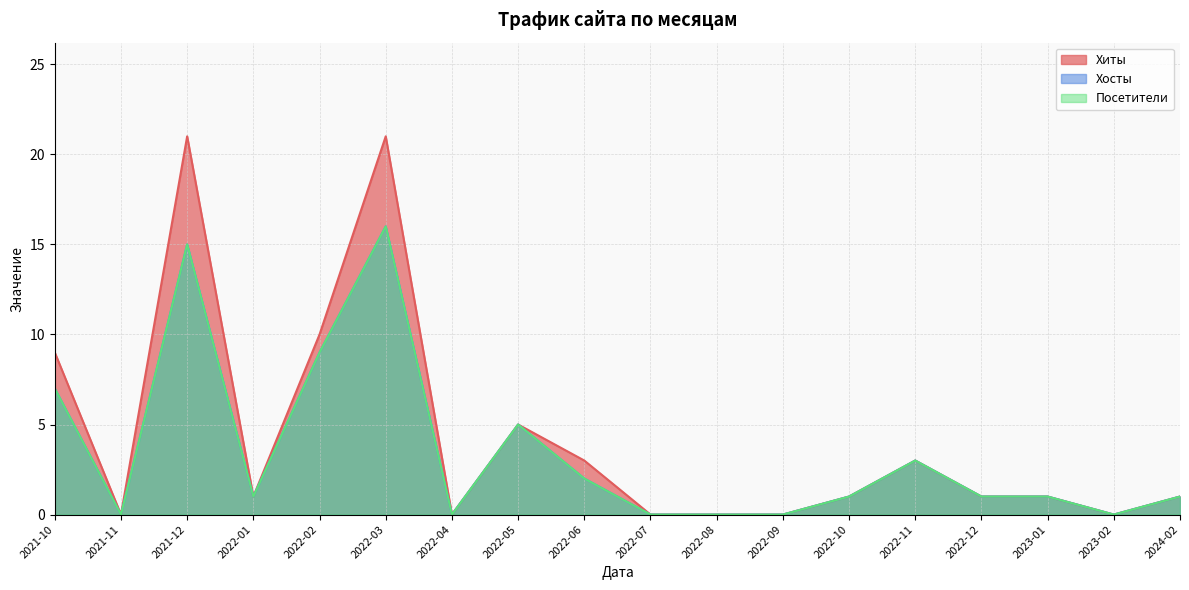

At which category does the chart reach its peak across all series?

2021-12